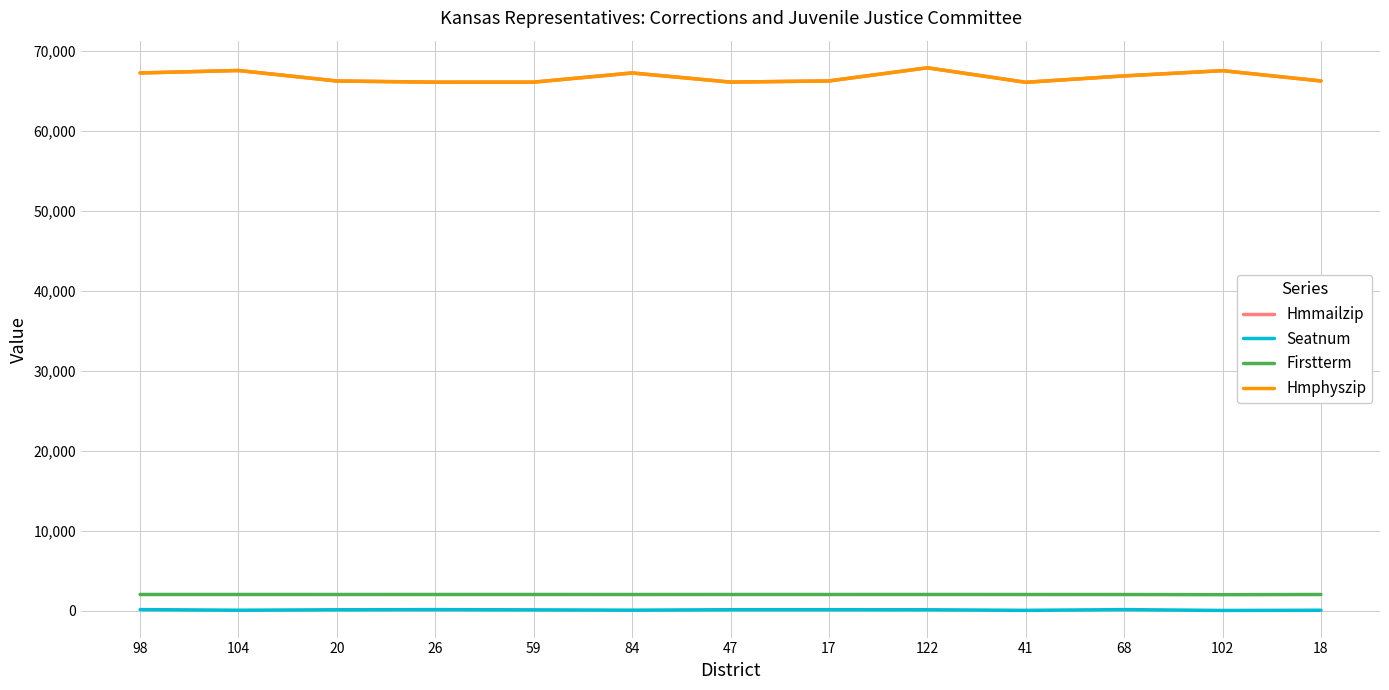

Which series has the largest range (max minus min)?

Hmmailzip